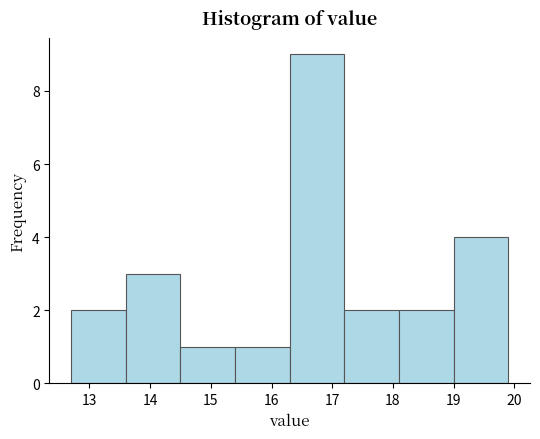

Reading left to right, transcribe this chart: for each bar, give the range it covers on the x-axis and its height. The values are not printed on the chart, so give them approximately, as read against the axis.

12.7 to 13.6: 2
13.6 to 14.5: 3
14.5 to 15.4: 1
15.4 to 16.3: 1
16.3 to 17.2: 9
17.2 to 18.1: 2
18.1 to 19.0: 2
19.0 to 19.9: 4